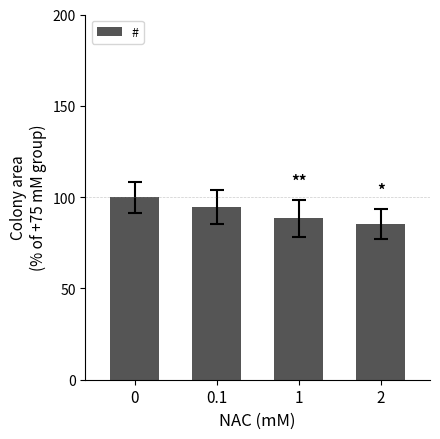

True or false: the data shows 126.6 at 2.

False